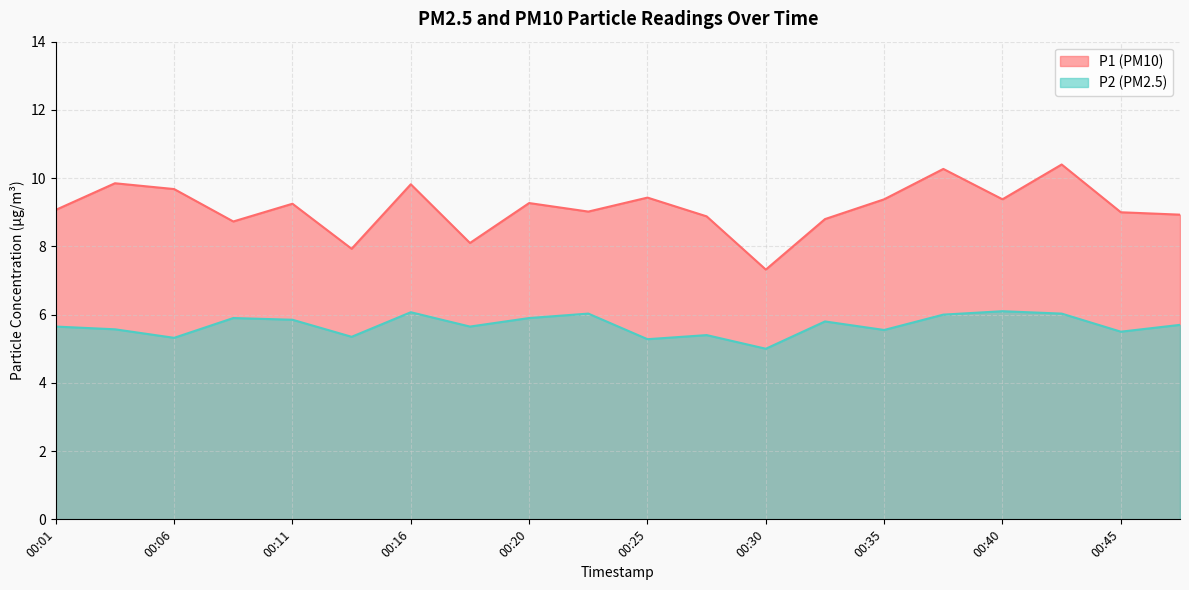

At which category does P2 reach its first local peak?

00:08